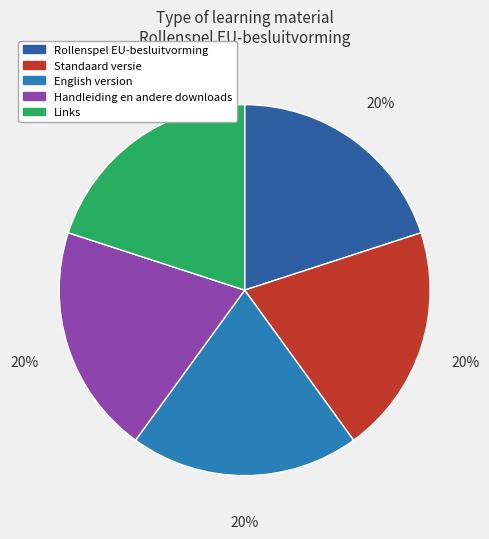

Approximately how many times larger is the value at Links compared to English version?

1.0